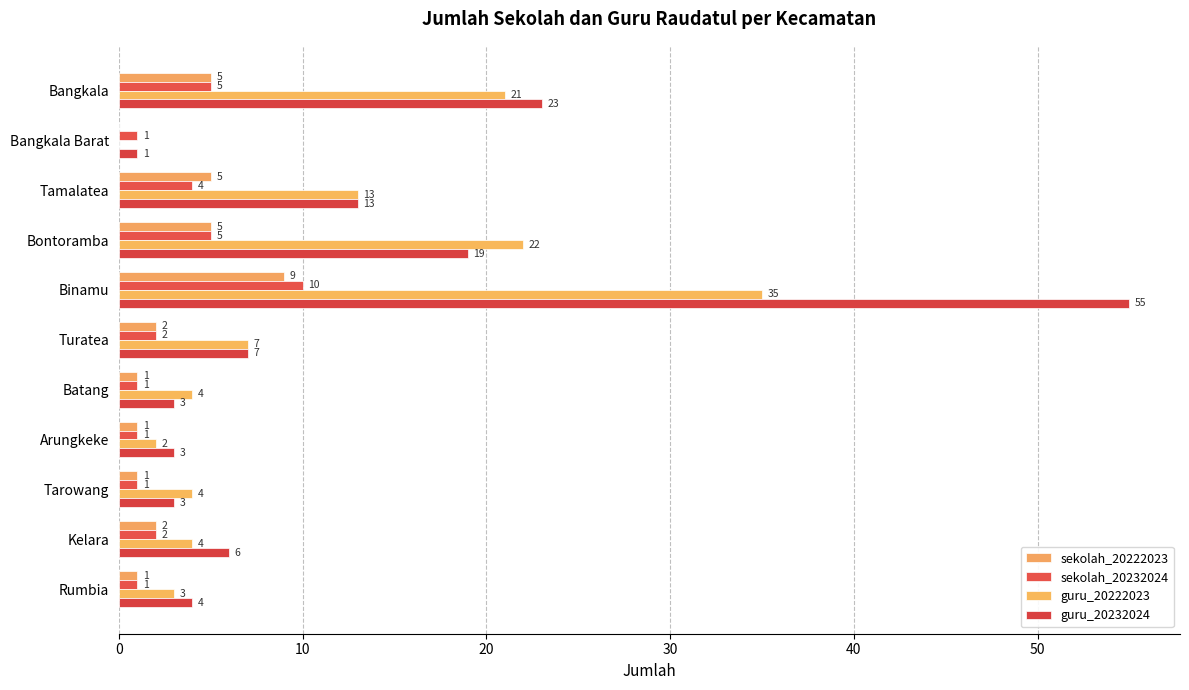

What is the average value of the guru_20222023 series?

10